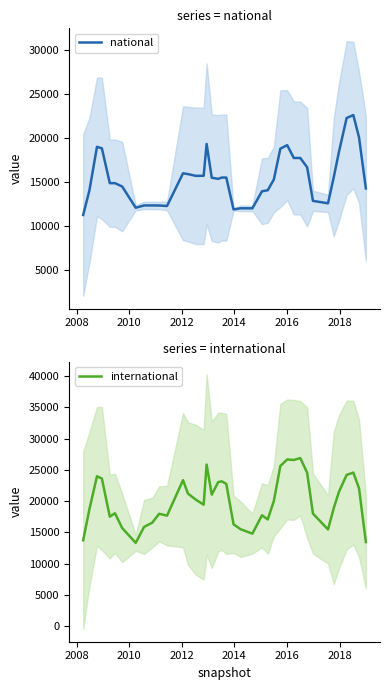

What is the highest value of the national series?

22613.0